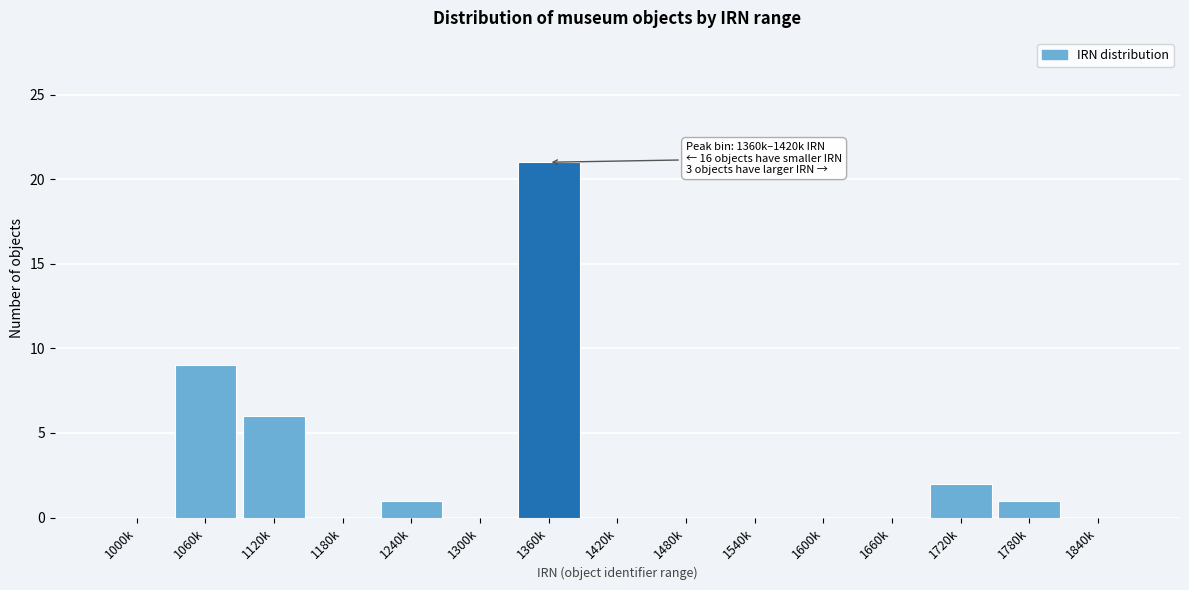

Reading left to right, what are all the values shown in this chart?

1000k=0	1060k=9	1120k=6	1180k=0	1240k=1	1300k=0	1360k=21	1420k=0	1480k=0	1540k=0	1600k=0	1660k=0	1720k=2	1780k=1	1840k=0